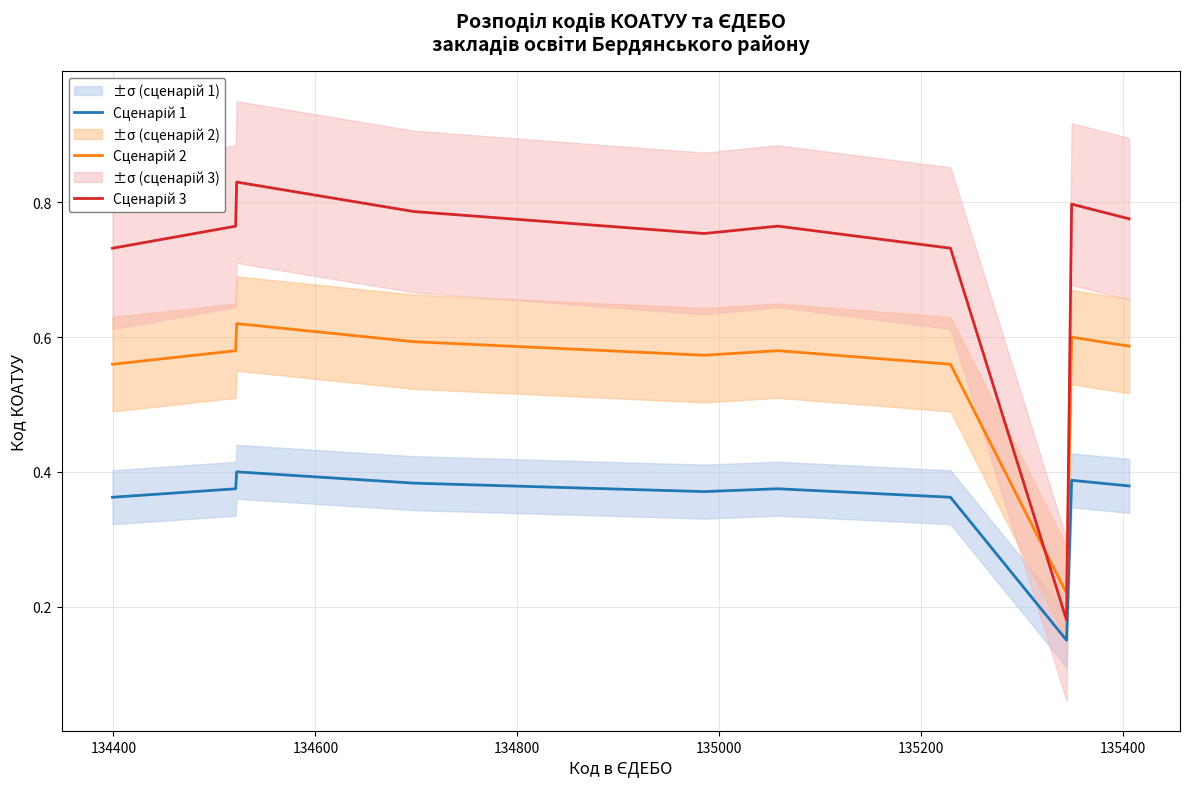

Reading left to right, transcribe all the data shown in this chart.

Сценарій 1: 0.4	0.4	0.4	0.4	0.4	0.4	0.4	0.1	0.4	0.4
Сценарій 2: 0.6	0.6	0.6	0.6	0.6	0.6	0.6	0.2	0.6	0.6
Сценарій 3: 0.7	0.8	0.8	0.8	0.8	0.8	0.7	0.2	0.8	0.8